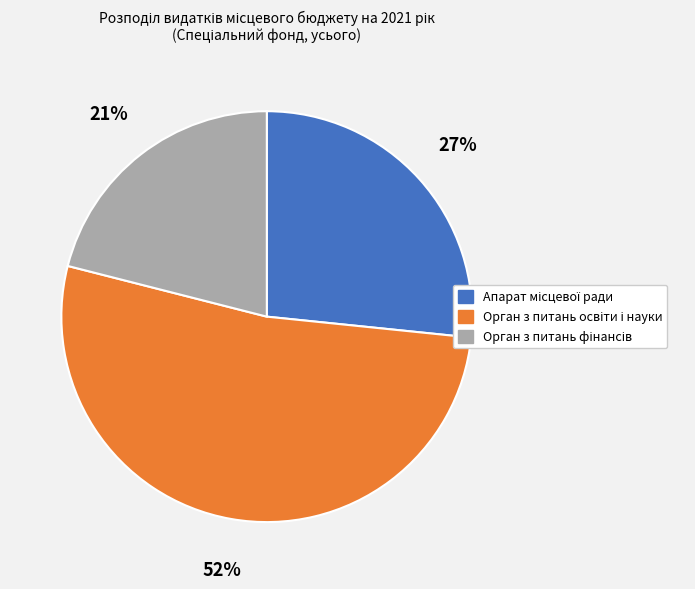

To the nearest percent, what is the average slice percentage?

33%